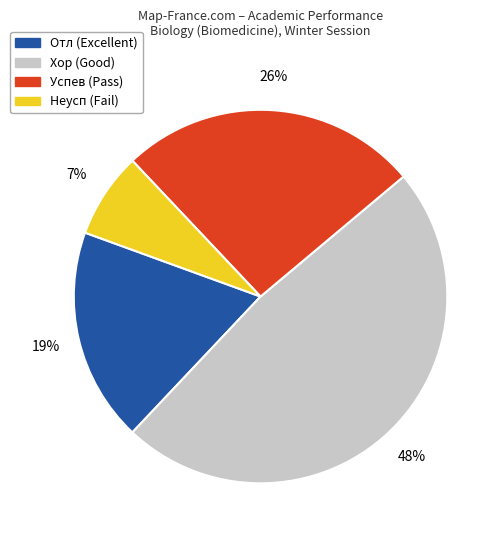

Is there any slice that represents more than half of the pie?

No